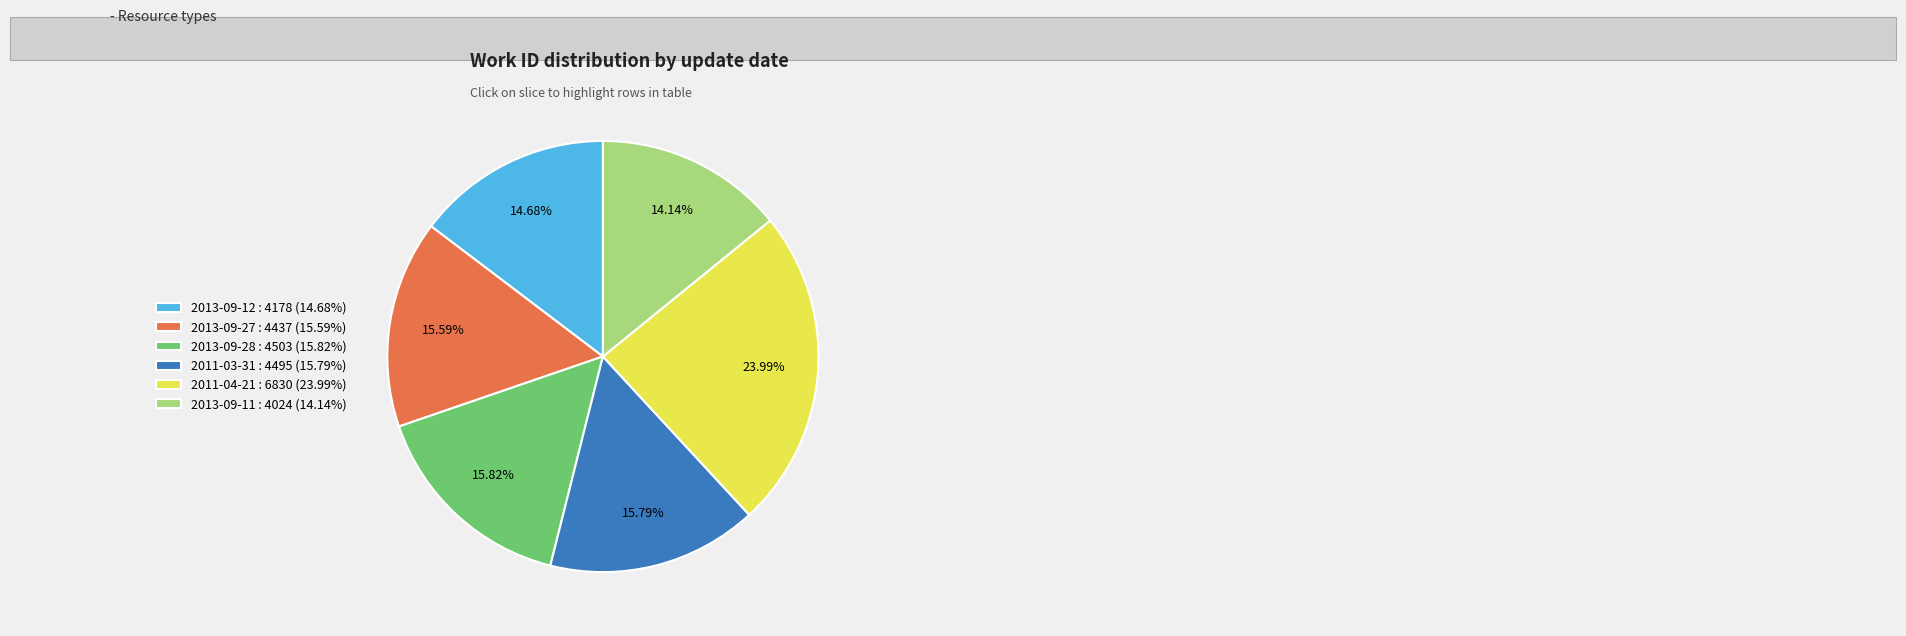

Count the number of slices in the pie.

6